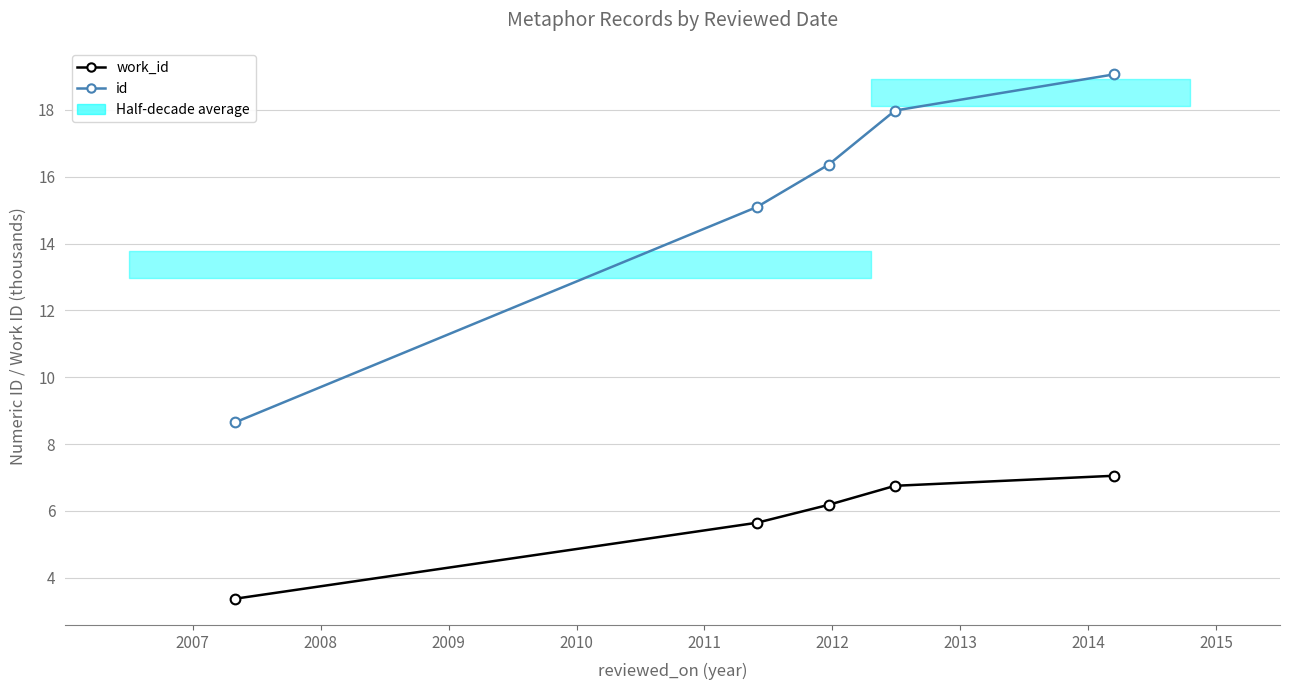

Reading left to right, what are all the values shown in this chart?

work_id: 3.4	5.6	6.2	6.8	7.1
id: 8.7	15.1	16.4	18.0	19.1